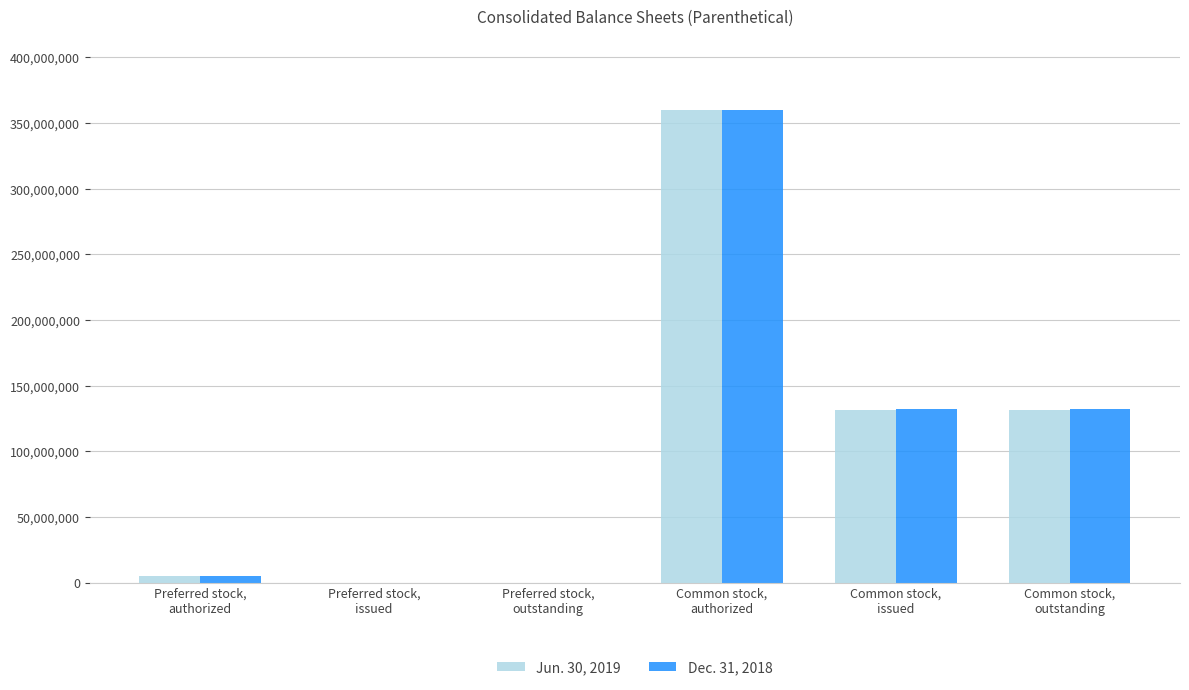

What is the maximum value shown in the chart?

360000000